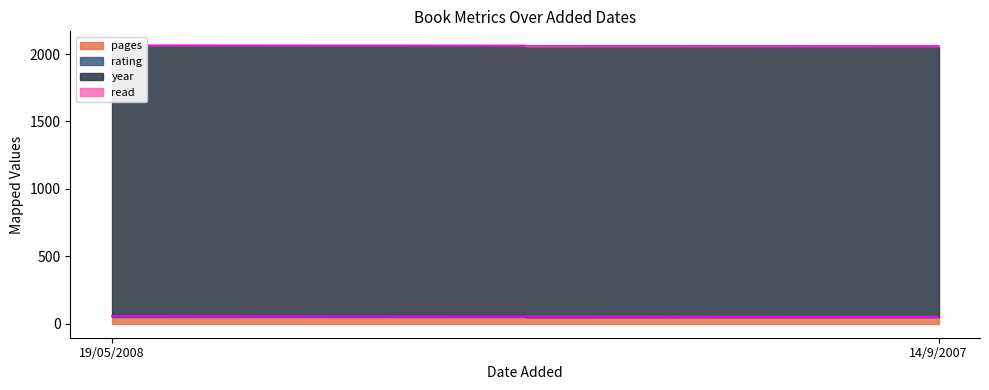

How many lines are shown in the chart?

4